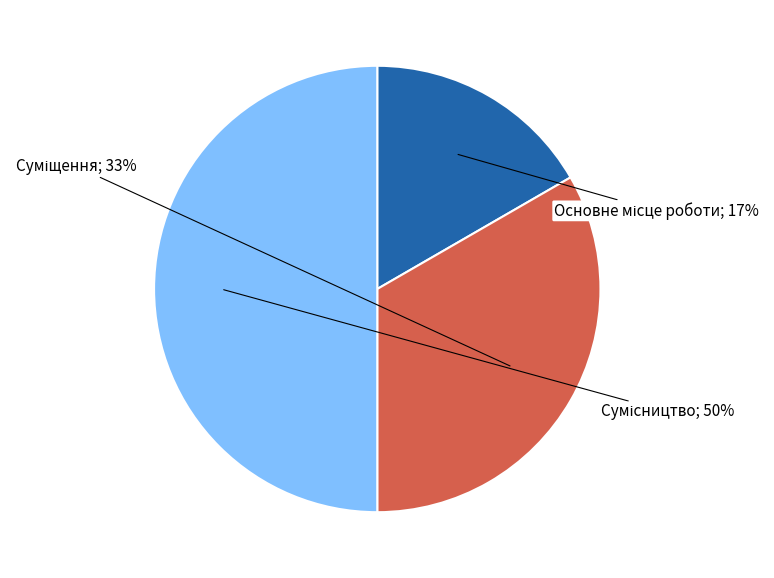

To the nearest percent, what is the average slice percentage?

33%